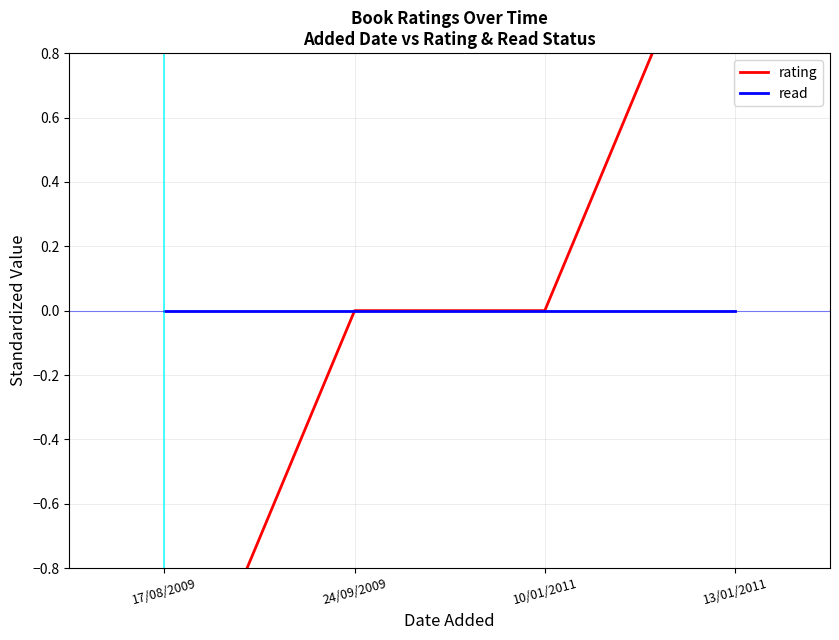

At which category is the sum across all series the highest?

13/01/2011